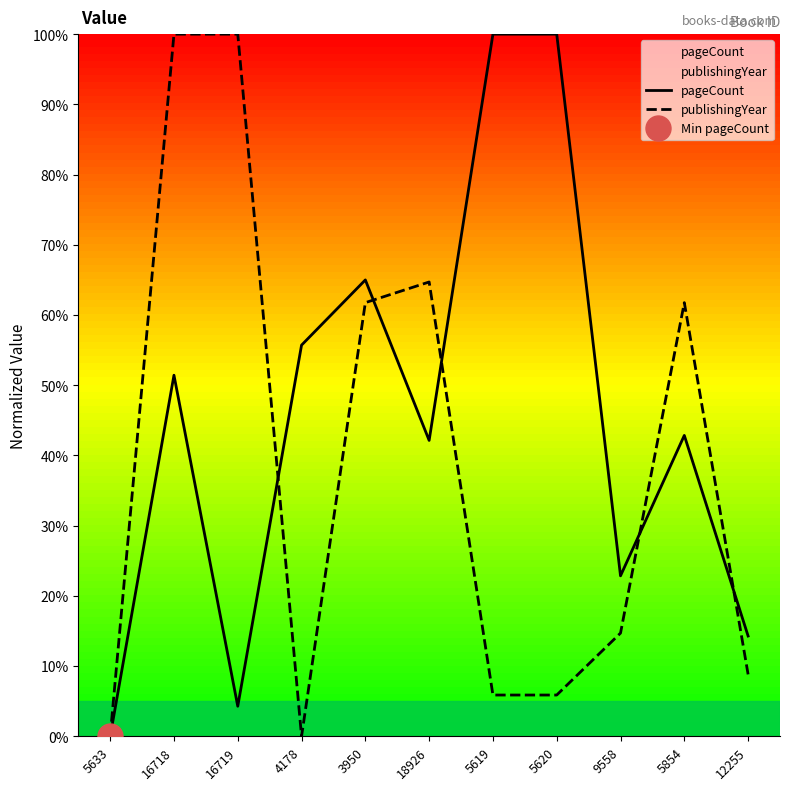

True or false: pageCount has more than 2 interior local peaks.

True